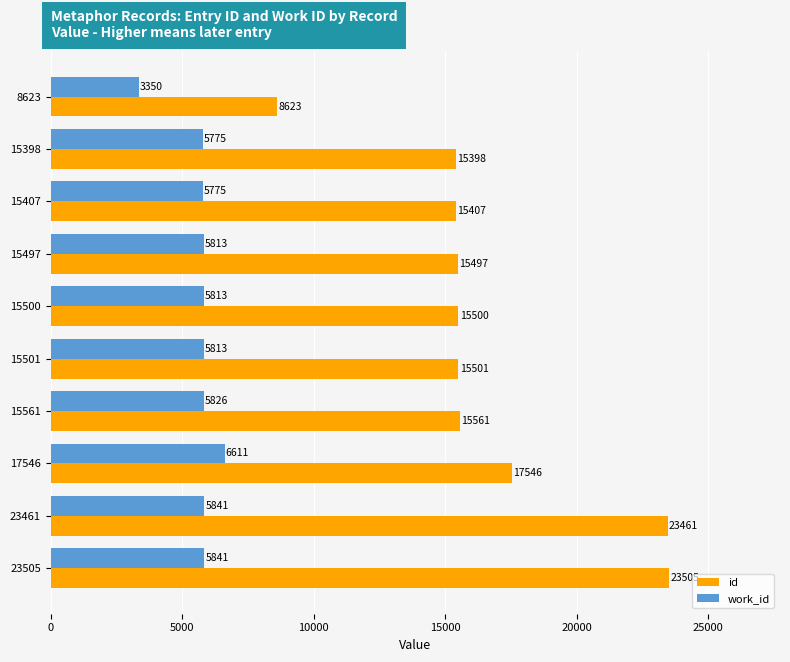

The value of id at 23505 is 23505. True or false?

True